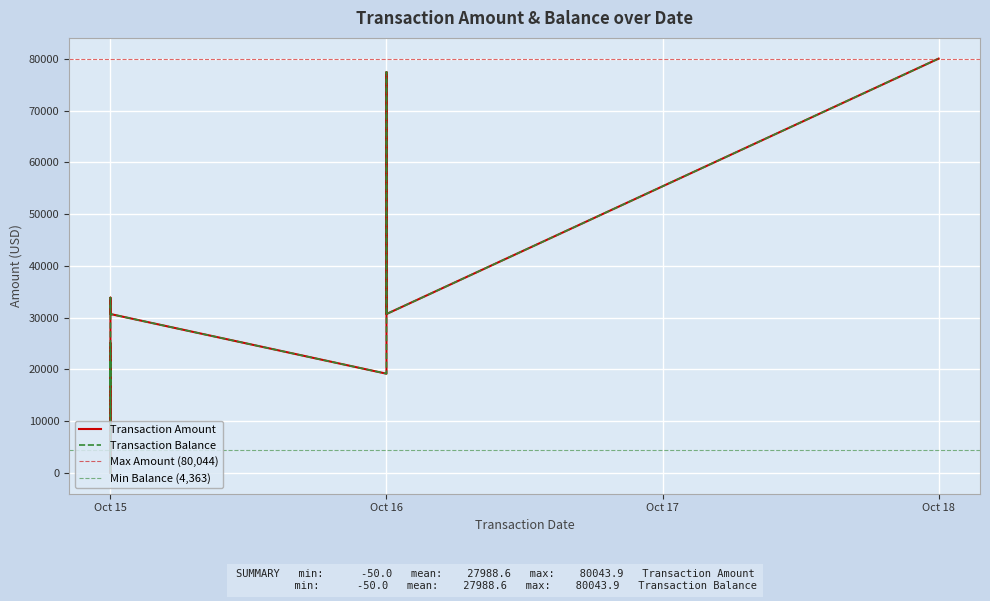

The Transaction Balance series shows 141287.6 at Oct 18. True or false?

False